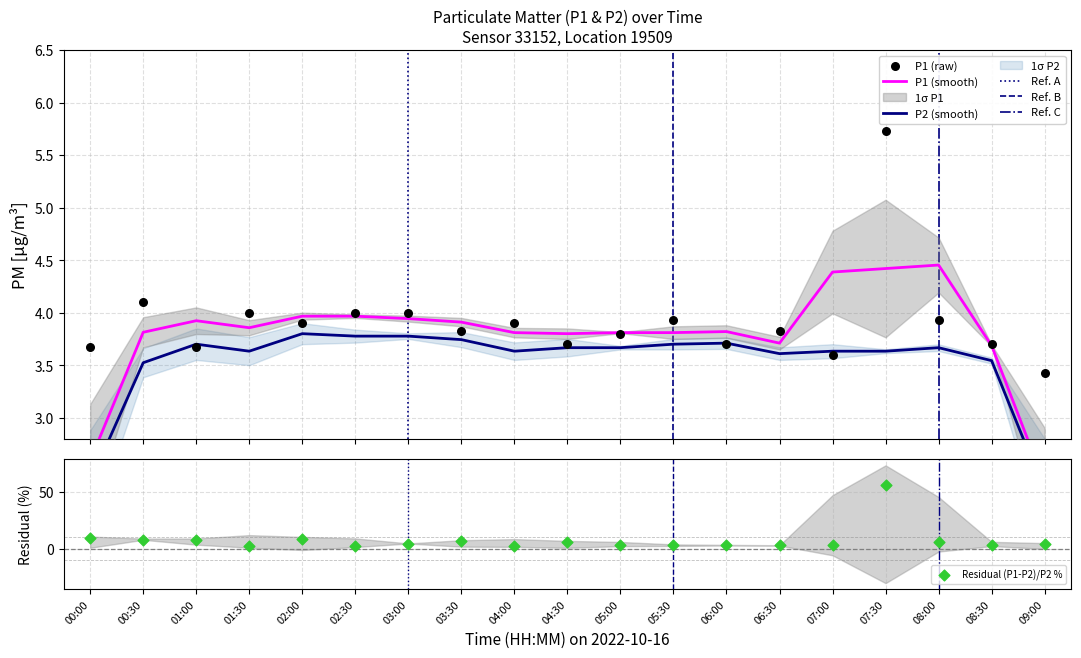

Which has a higher value, 01:30 or 03:30?

01:30